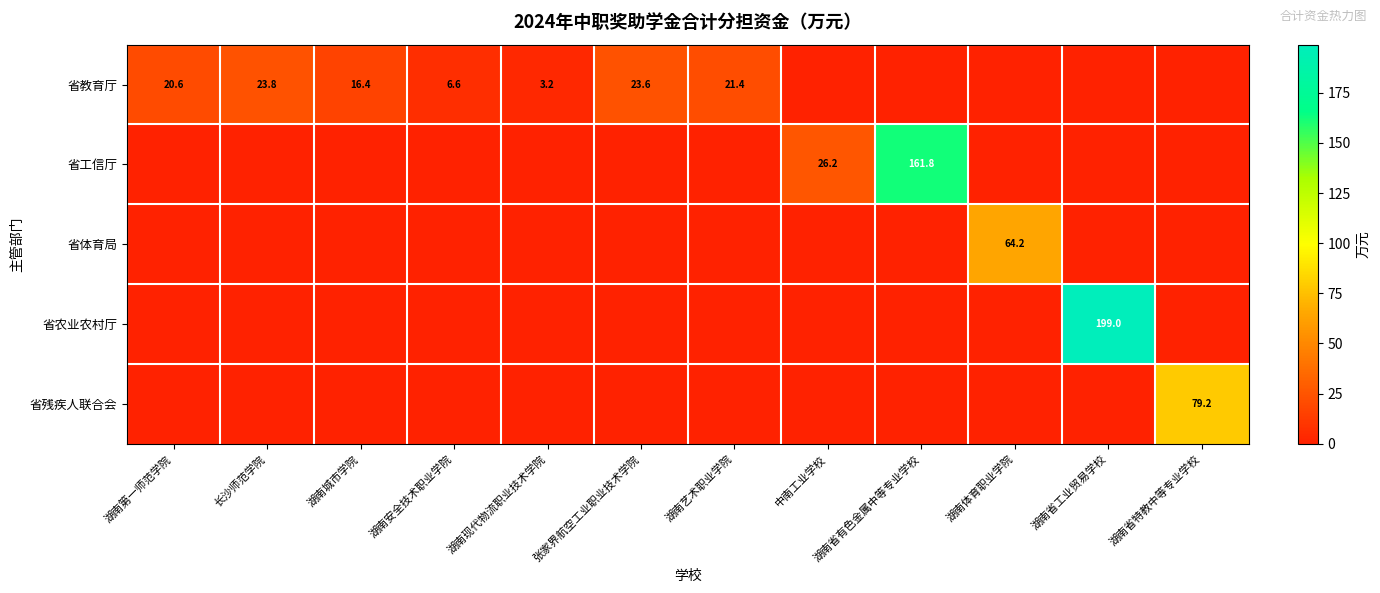

Where is 省体育局 nearest to the value 32?

湖南第一师范学院